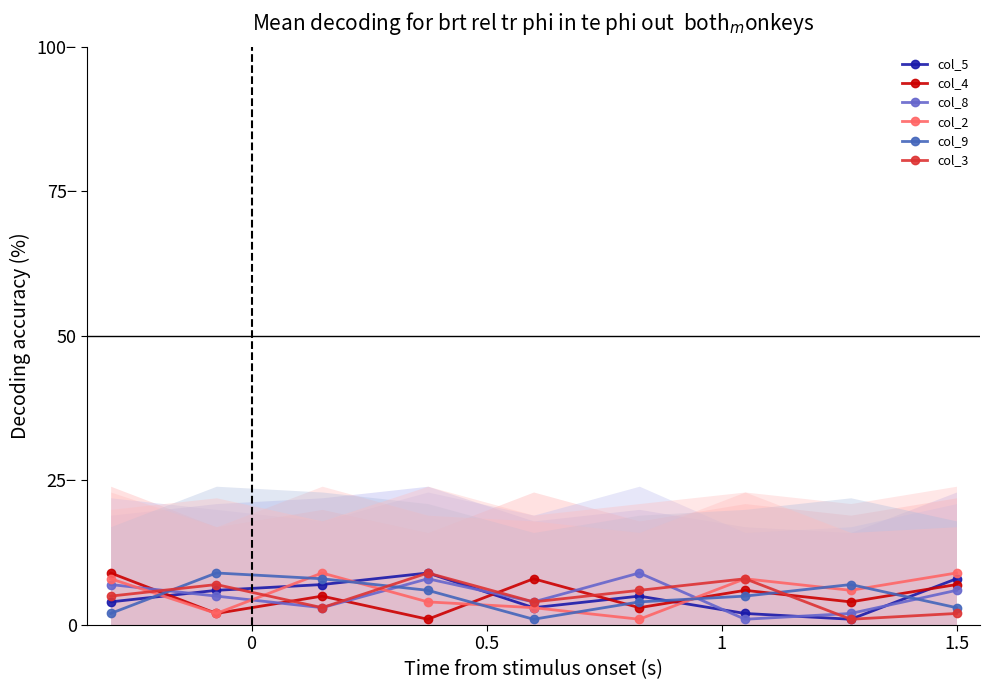

What is the value of the col_2 point at the 8th from the left?

6